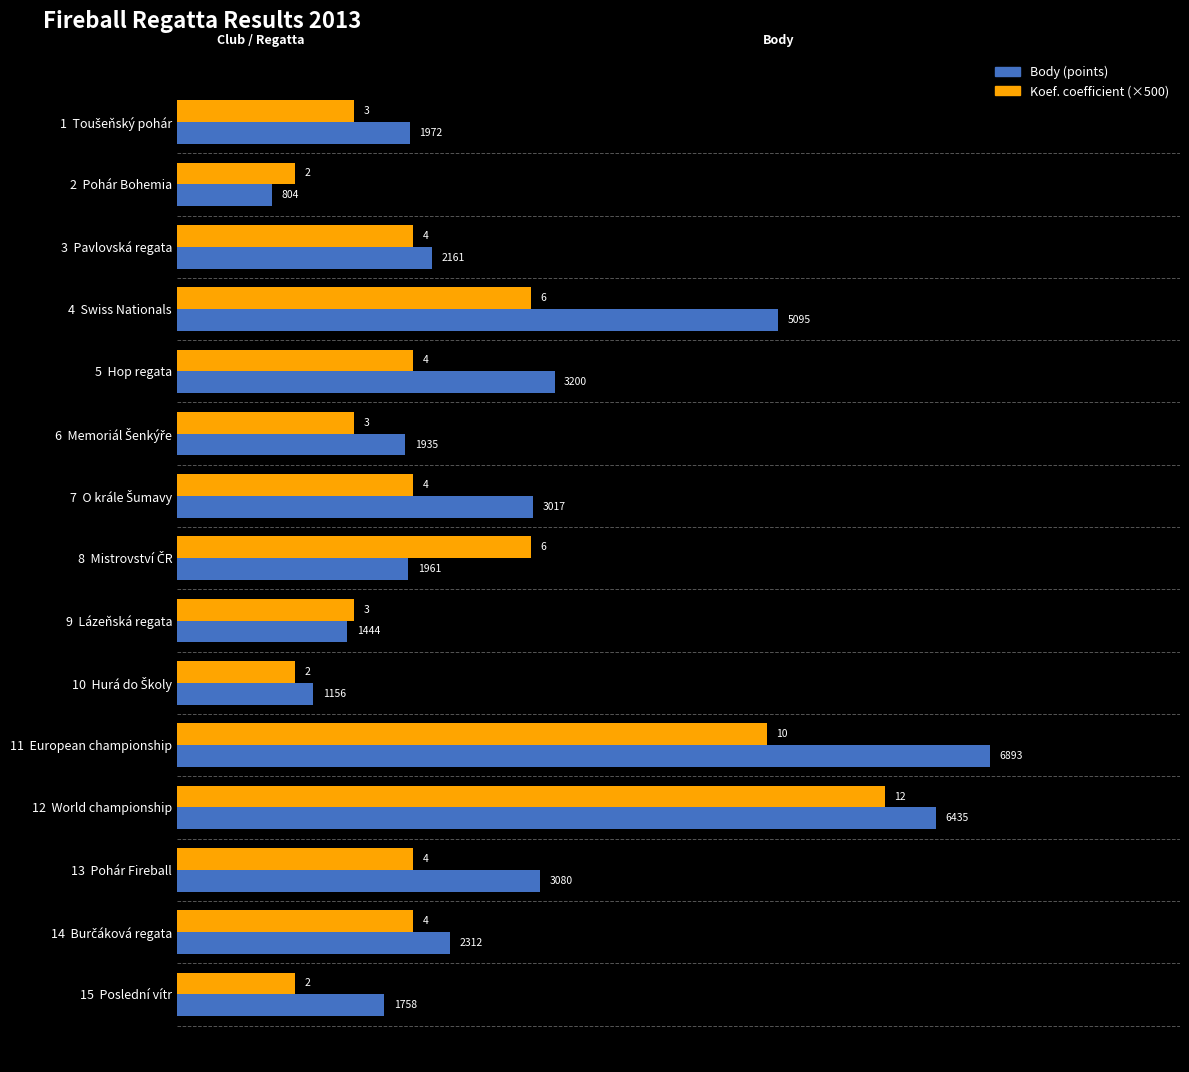

At which category is the sum across all series the highest?

12  World championship